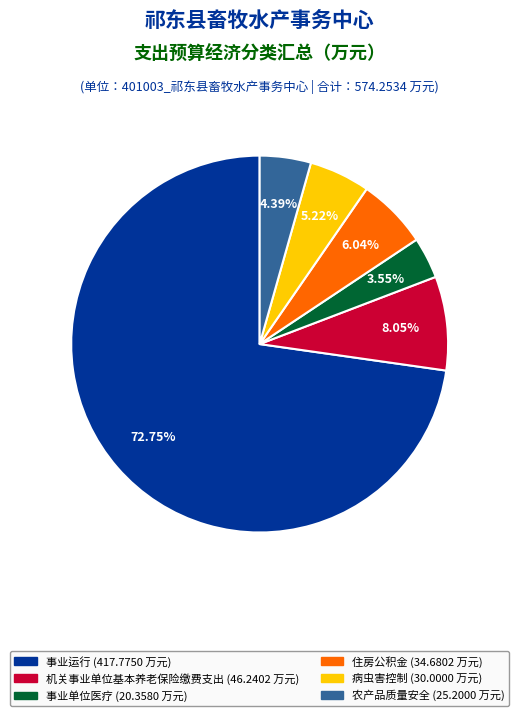

Which category accounts for the majority?

事业运行